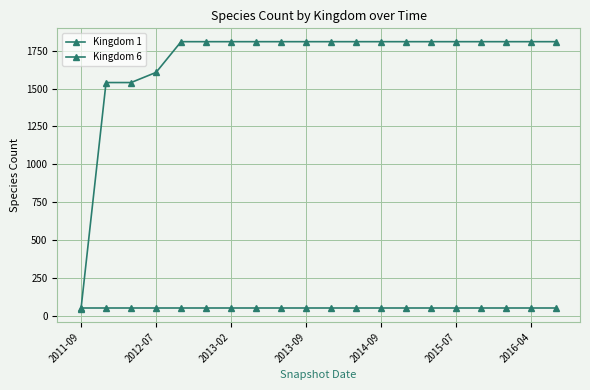

Between which two adjacent categories do Kingdom 6 and Kingdom 1 first intersect?

2011-09 and 2012-07